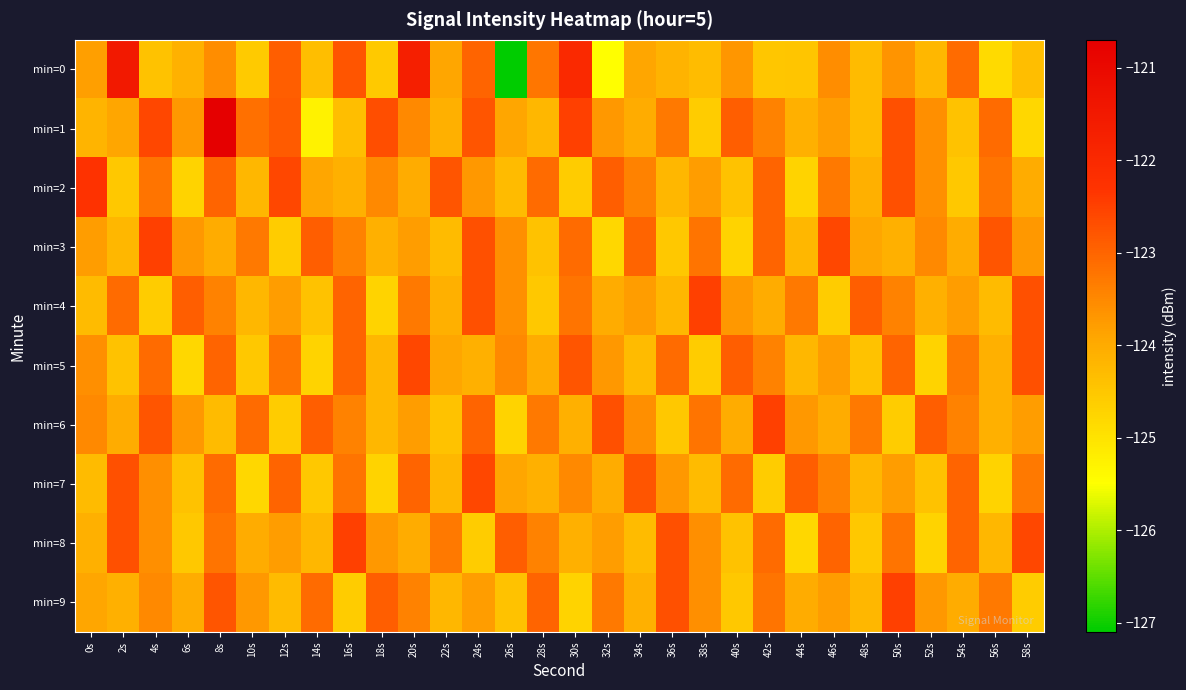

At which category is the sum across all series the highest?

8s